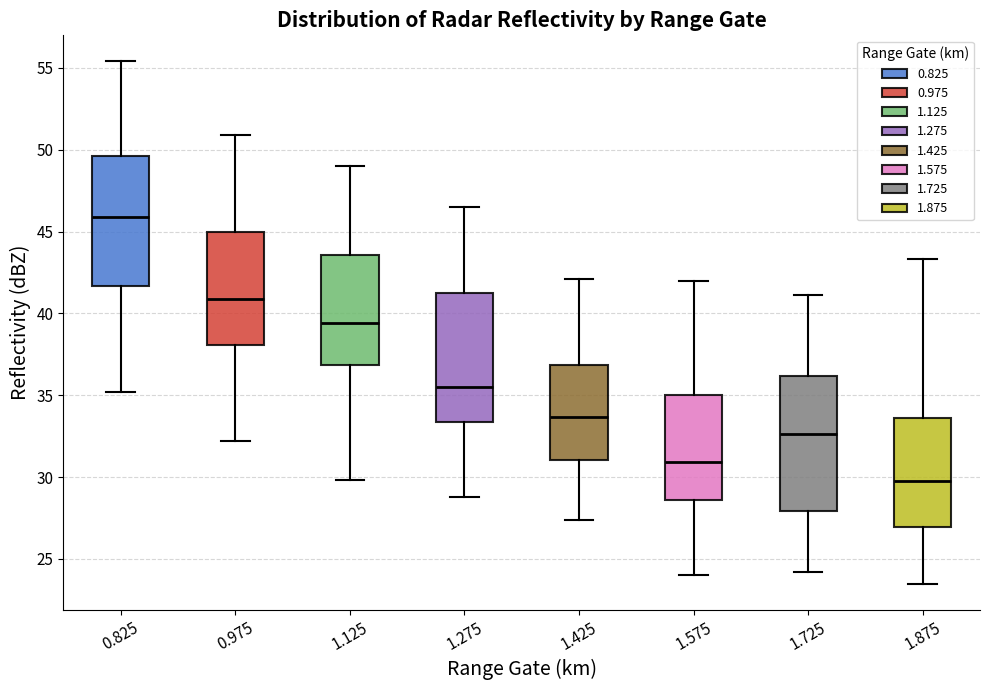

Which box has the lowest median line?

1.875